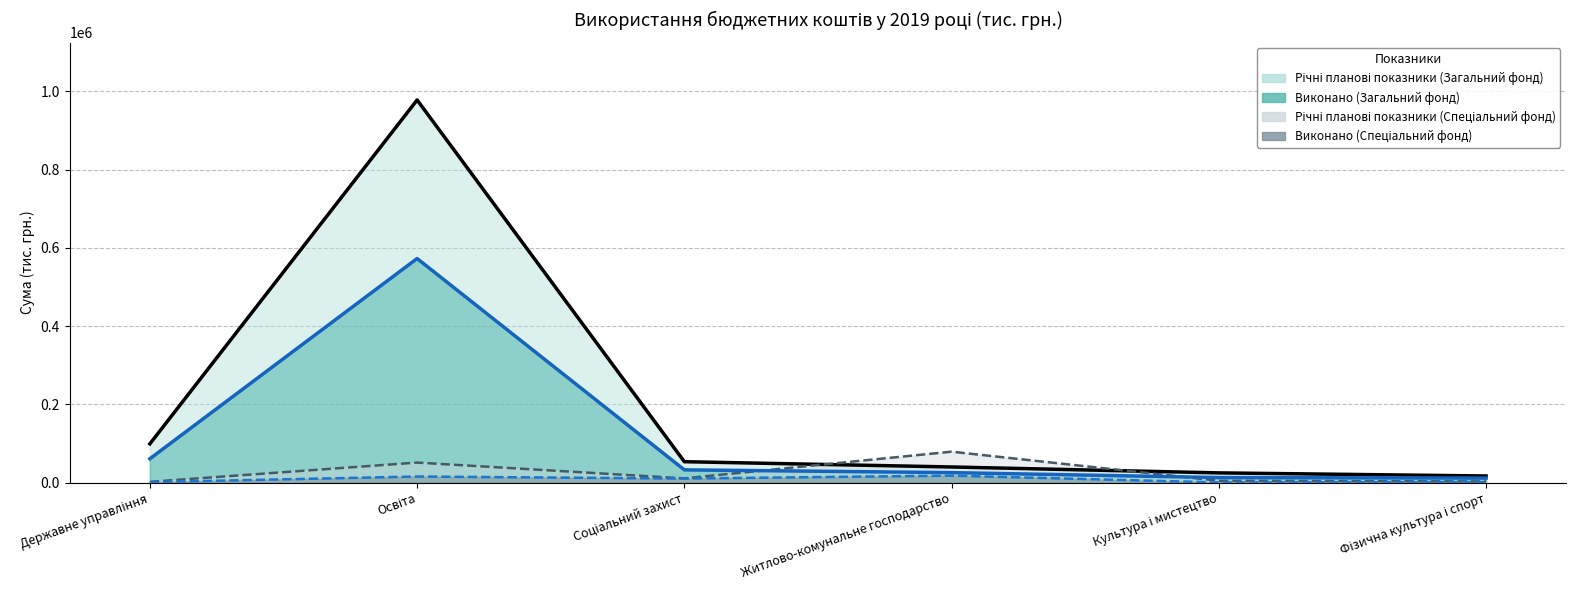

What is the maximum value for Виконано (Спеціальний фонд)?

17777.5